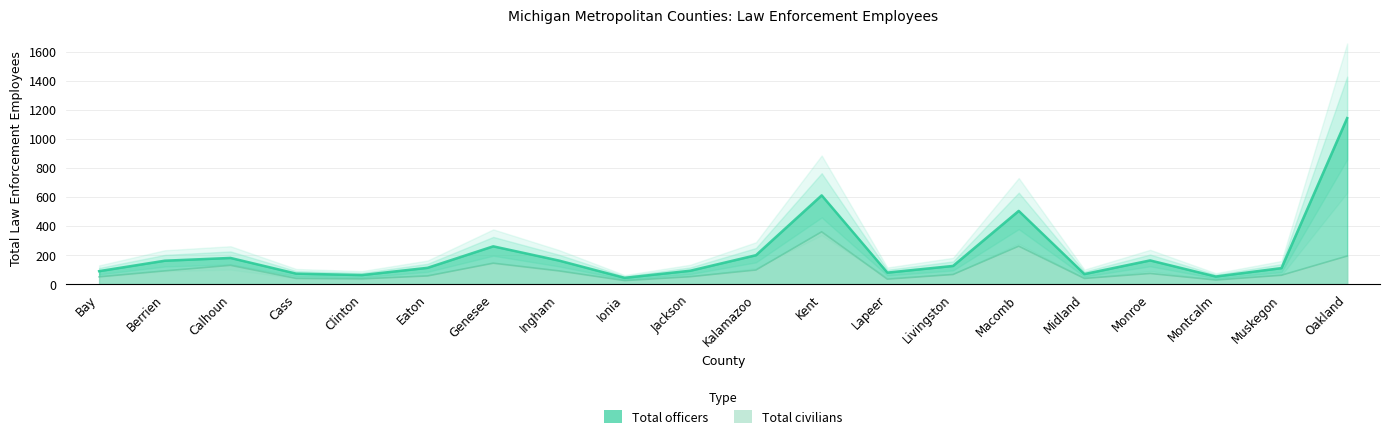

What is the label of the 13th point from the right?

Ingham